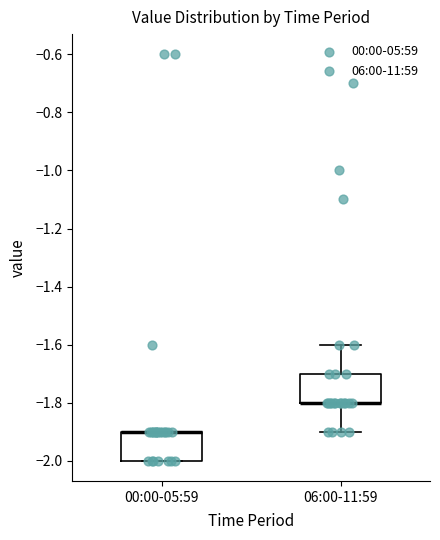

Where is the upper edge of the box for 06:00-11:59 on the y-axis? The values are not printed on the chart, so give them approximately, as read against the axis.

-1.7